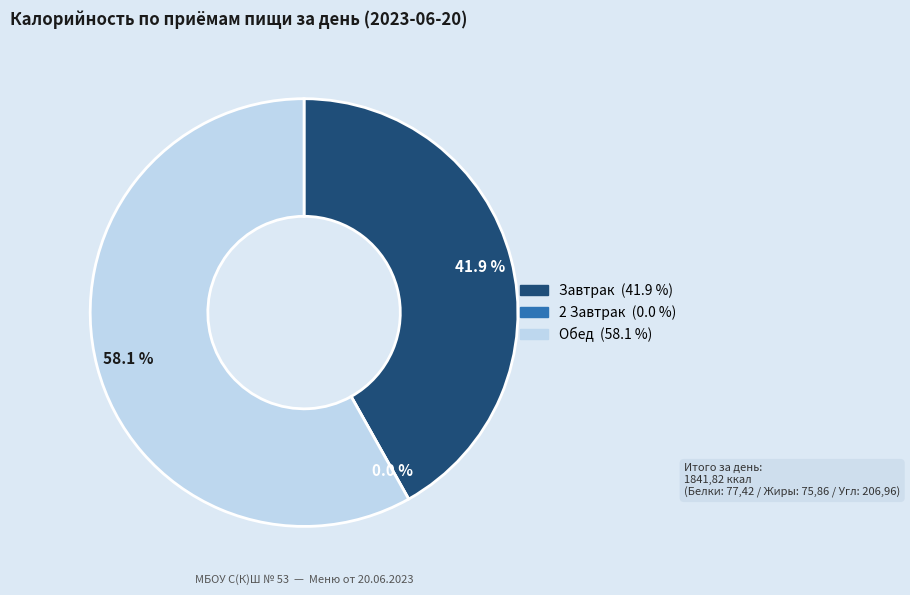

What is the smallest slice in the pie chart?

2 Завтрак